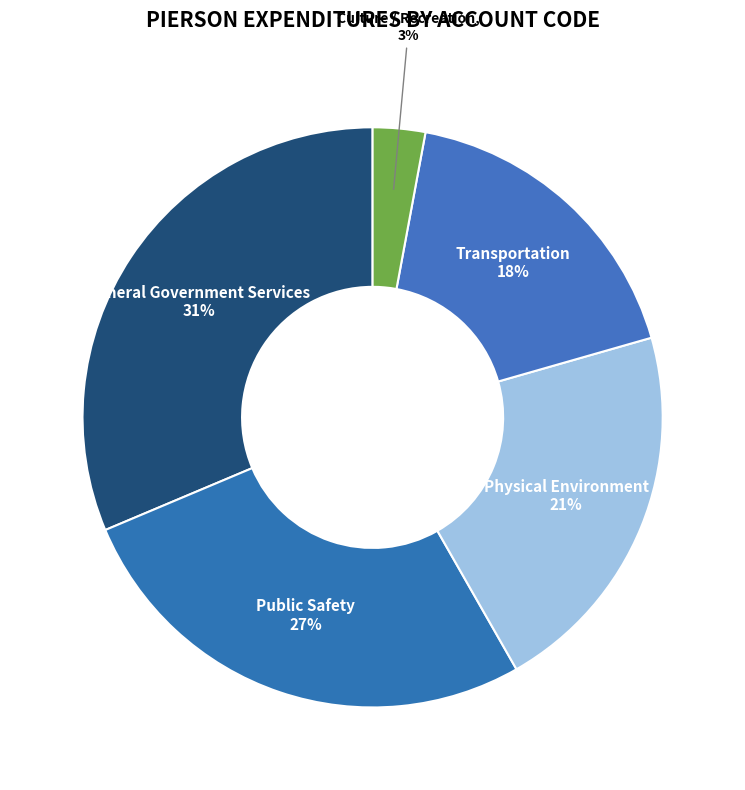

What is the ratio of the value at Physical Environment to the value at General Government Services?

0.7